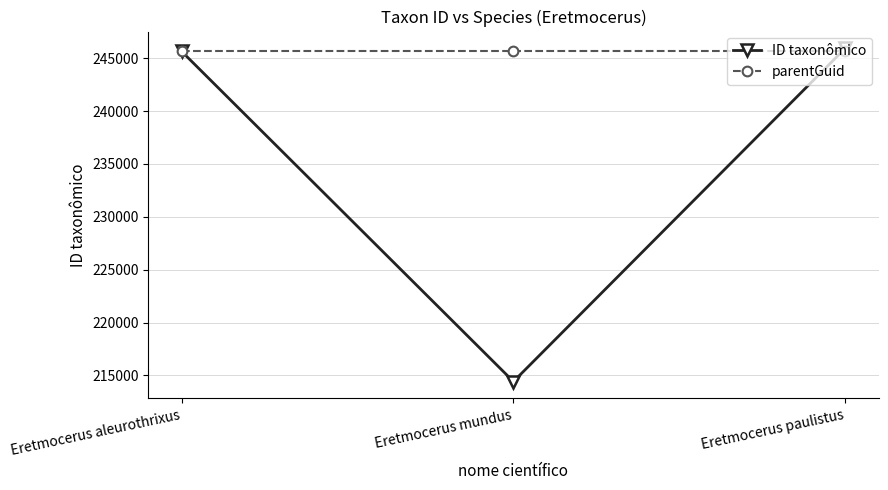

What is the label of the 2nd point from the left?

Eretmocerus mundus